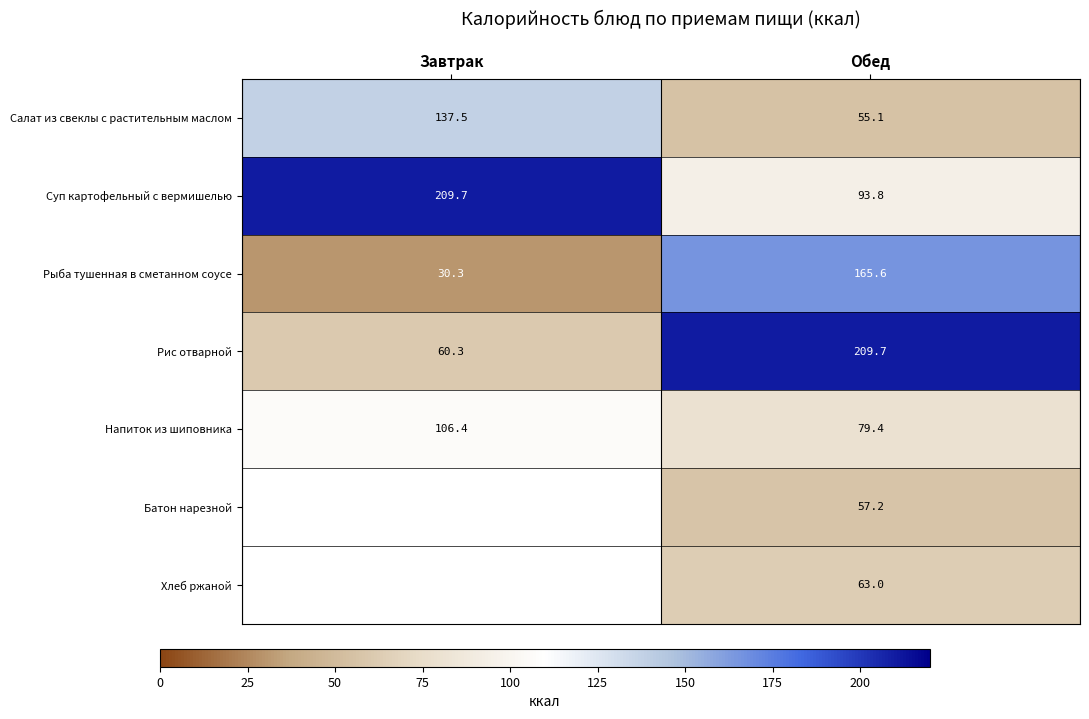

Rank the series at Обед from highest to lowest value.

Рис отварной, Рыба тушенная в сметанном соусе, Суп картофельный с вермишелью, Напиток из шиповника, Хлеб ржаной, Батон нарезной, Салат из свеклы с растительным маслом